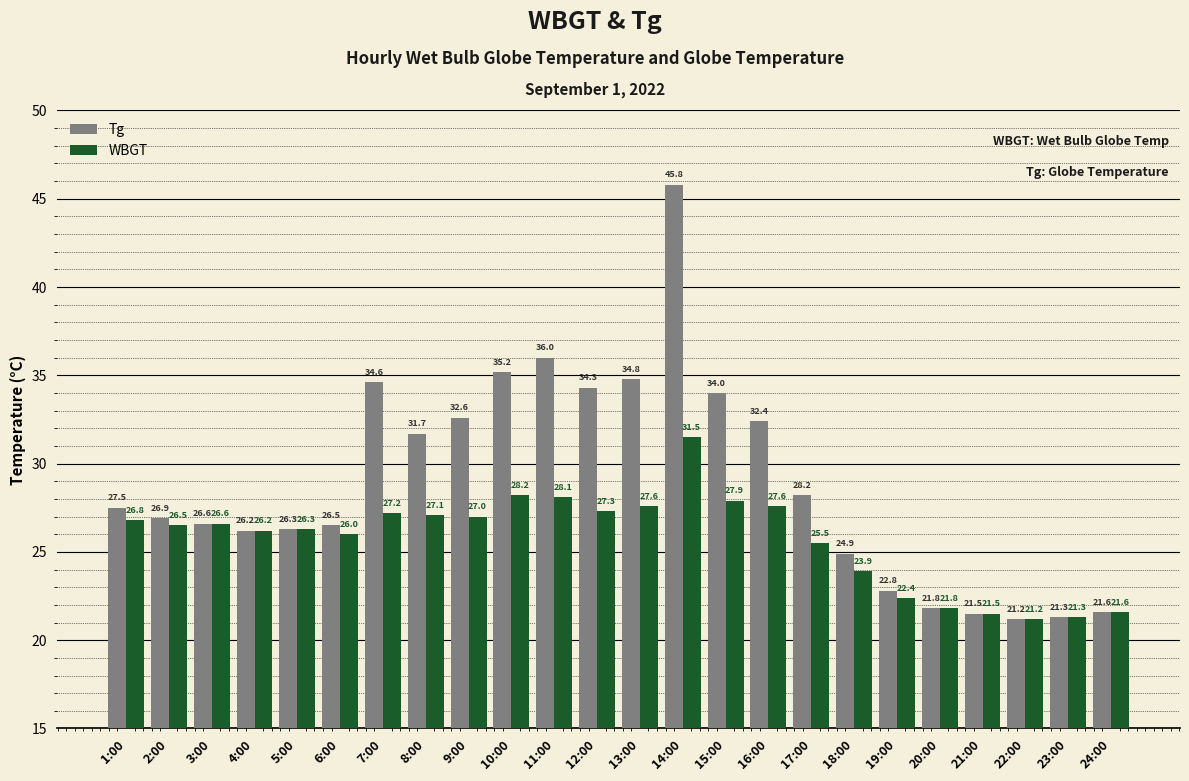

At which label does WBGT first exceed 26?

1:00